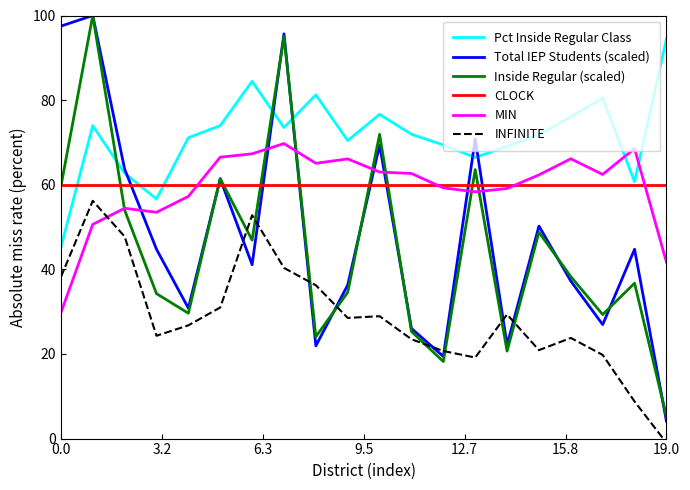

Which series has the largest total across all categories?

Pct Inside Regular Class